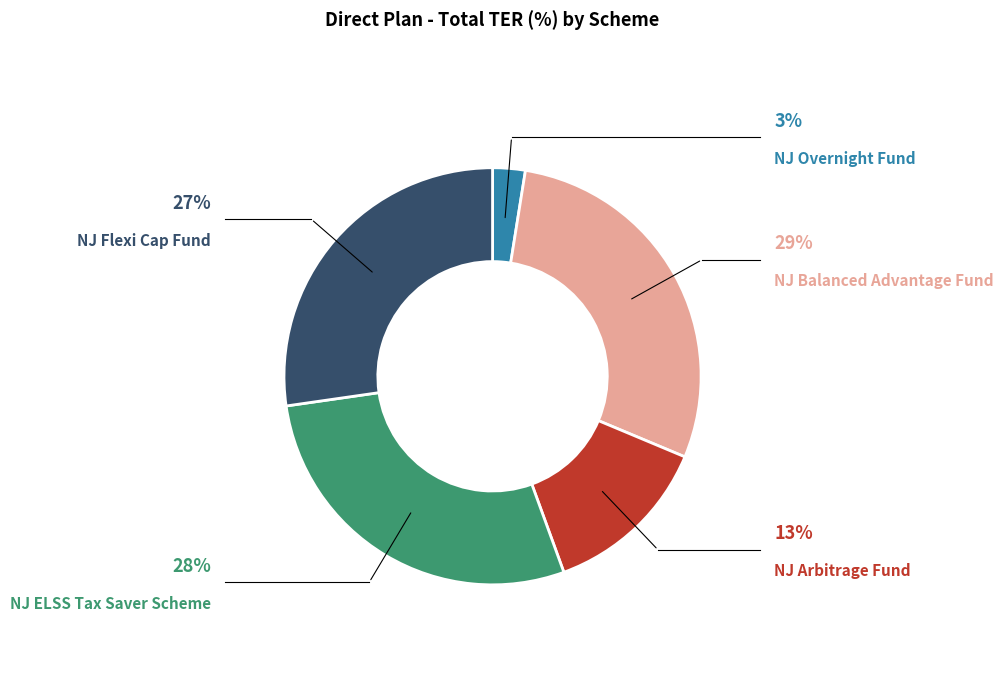

Is there any slice that represents more than half of the pie?

No